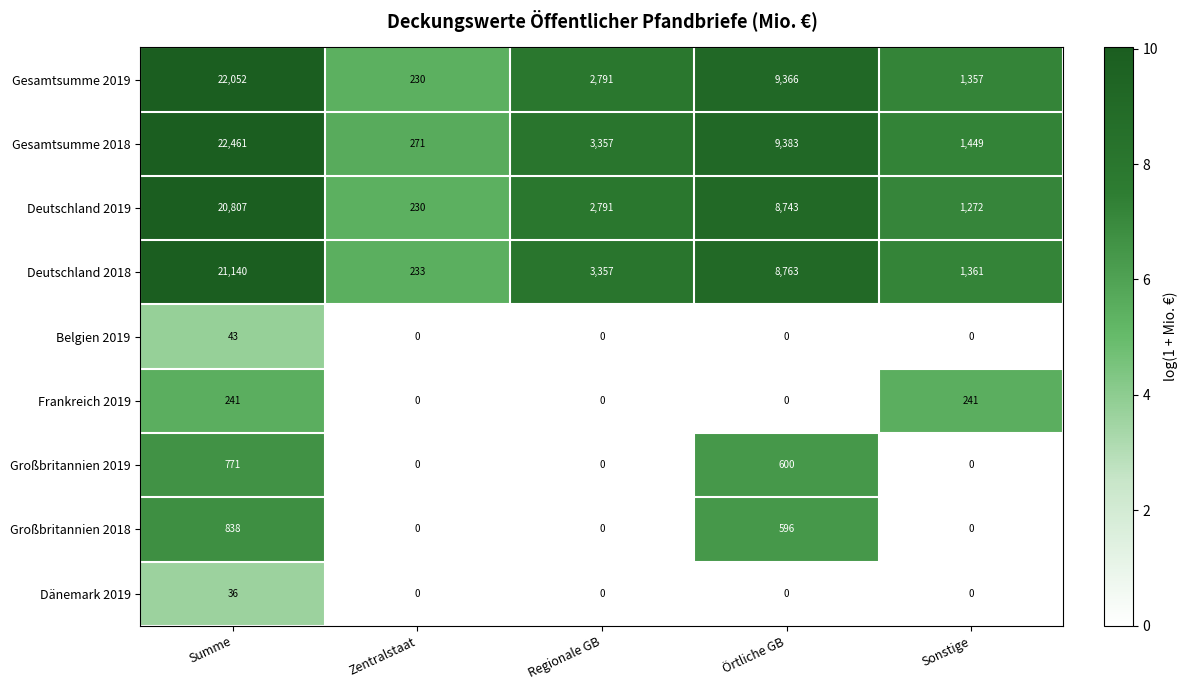

What is the maximum value shown in the chart?

22461